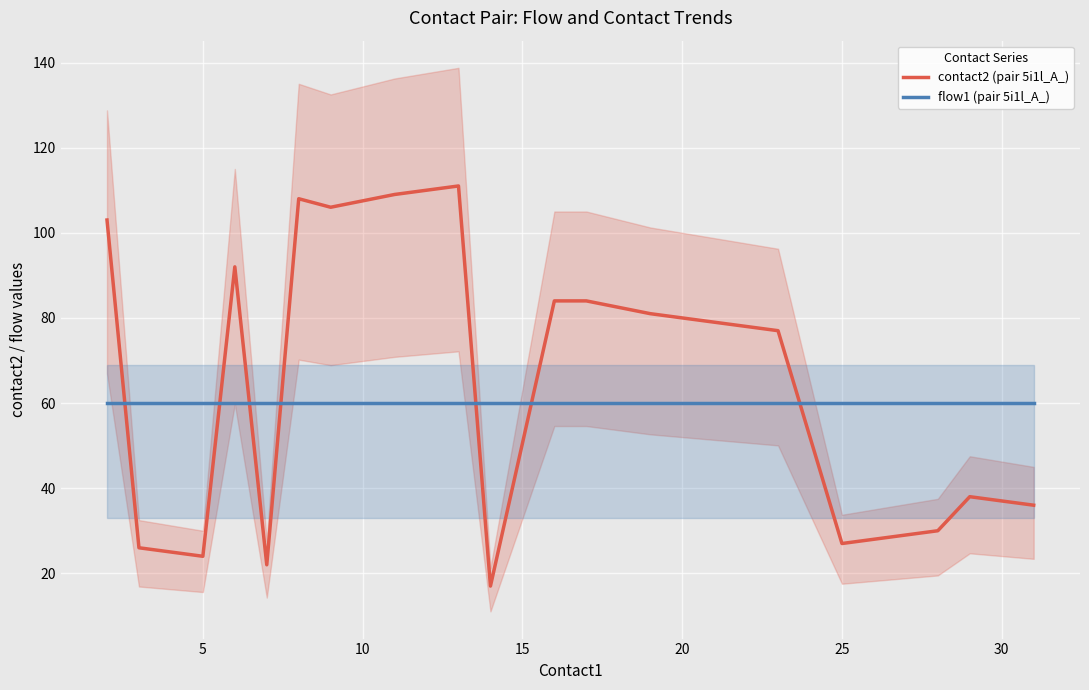

Is the value of contact2 (pair 5i1l_A_) at 10 greater than the value of flow1 (pair 5i1l_A_) at 5?

No